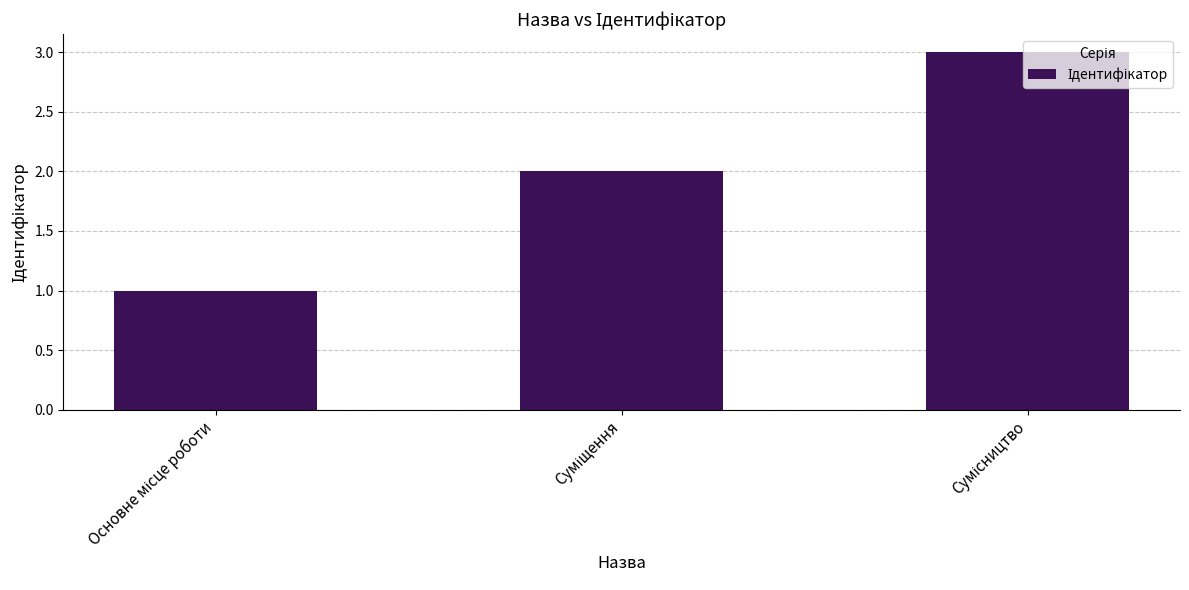

How many values are between 1 and 3?

3